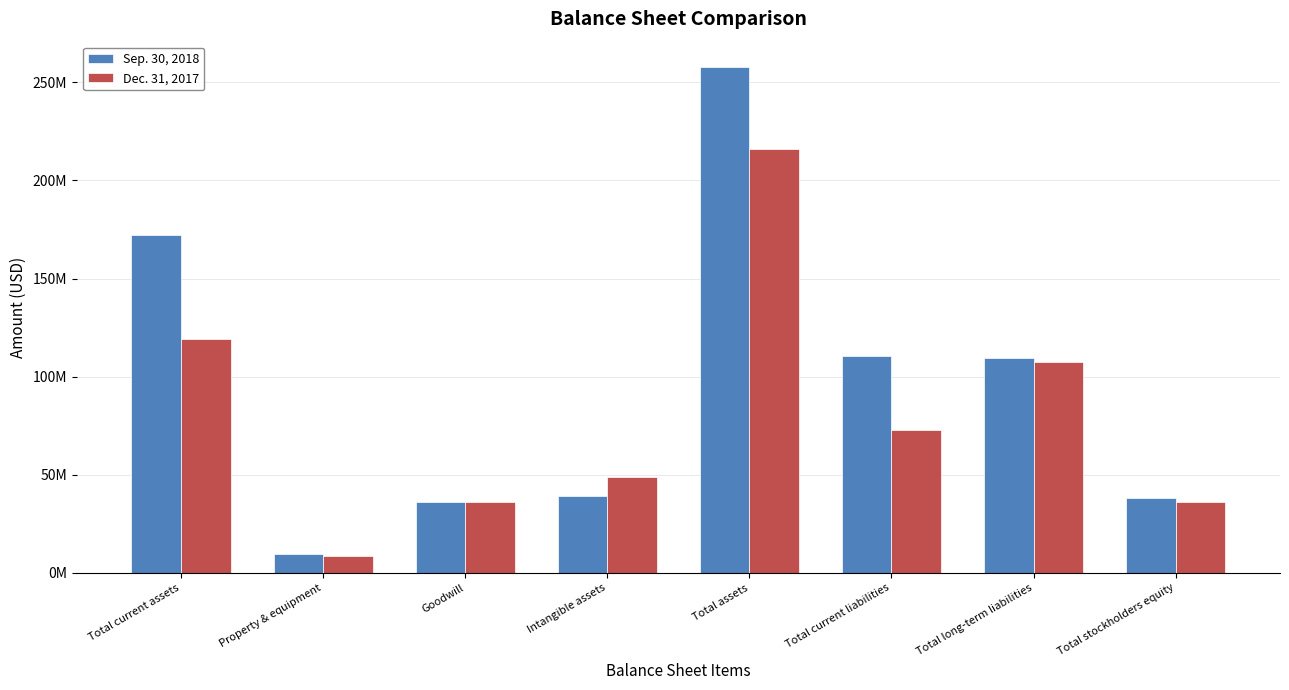

Is the value of Dec. 31, 2017 at Total stockholders equity greater than the value of Sep. 30, 2018 at Total long-term liabilities?

No